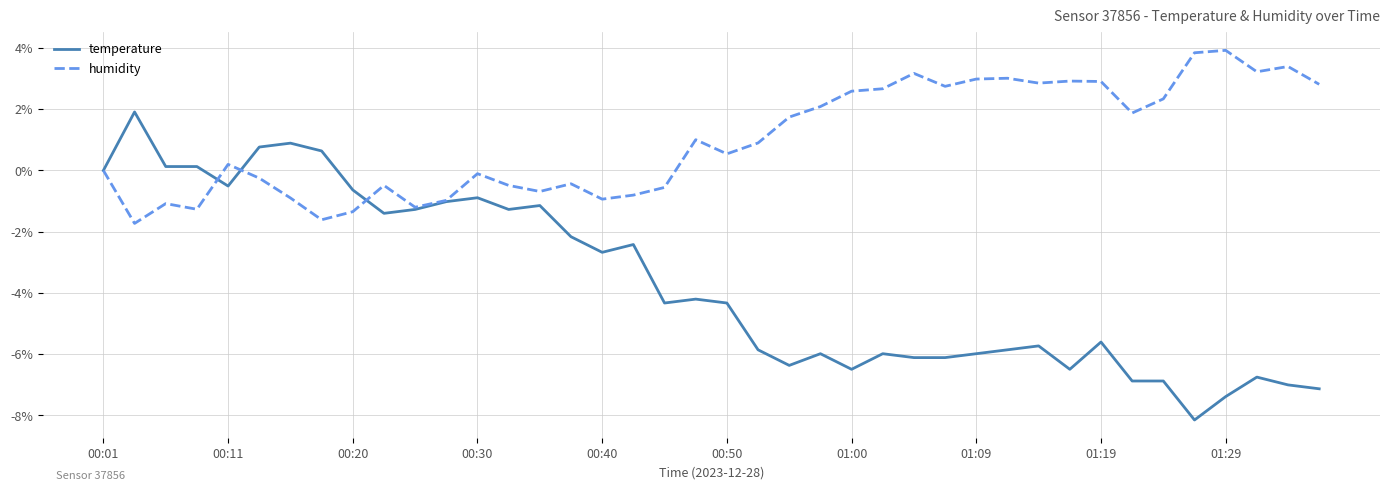

What is the sum of all humidity values?

38.9